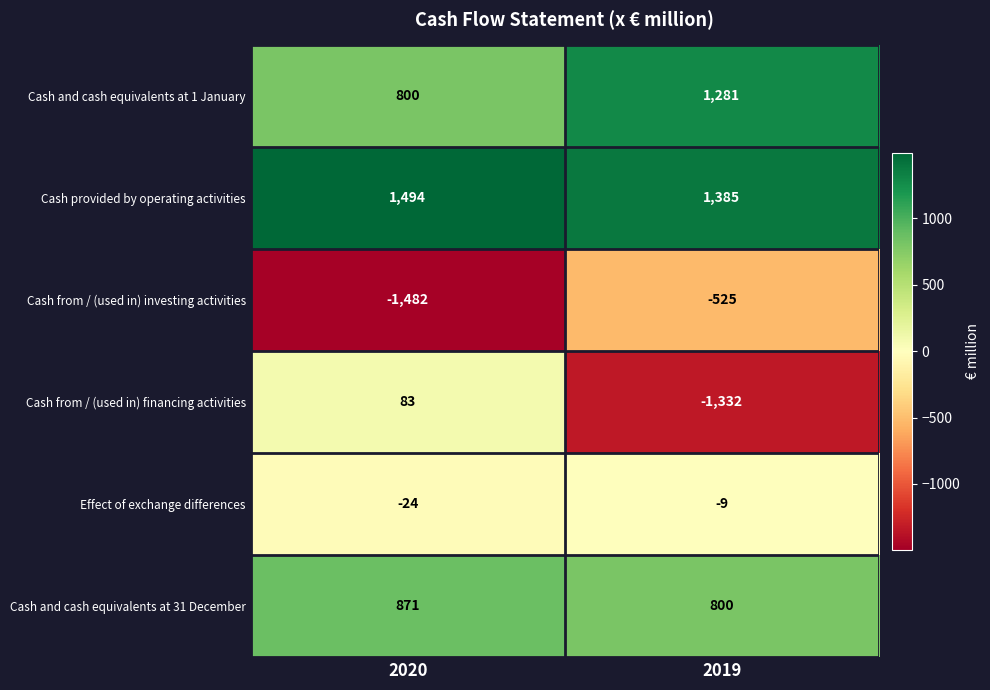

List the series in order of their peak value, highest first.

Cash provided by operating activities, Cash and cash equivalents at 1 January, Cash and cash equivalents at 31 December, Cash from / (used in) financing activities, Effect of exchange differences, Cash from / (used in) investing activities